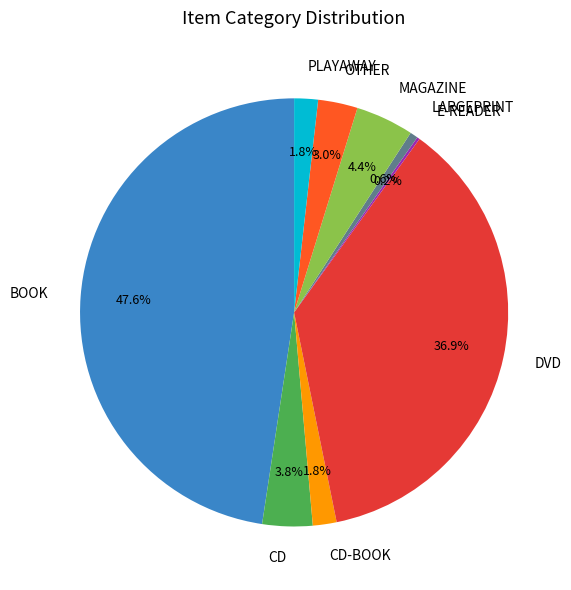

What is the largest slice in the pie chart?

BOOK